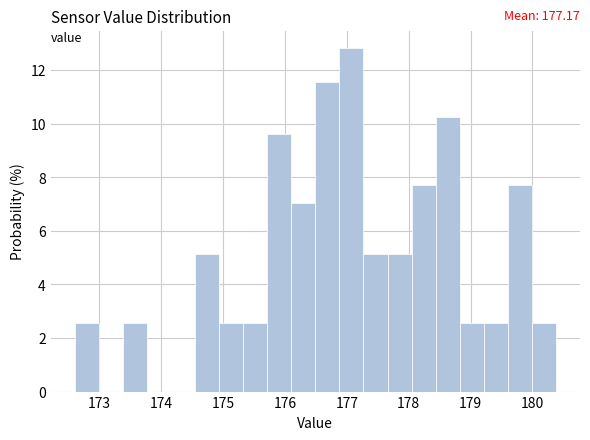

Read against the x-axis, roughly where is the centre of the tallest bar?

177.1